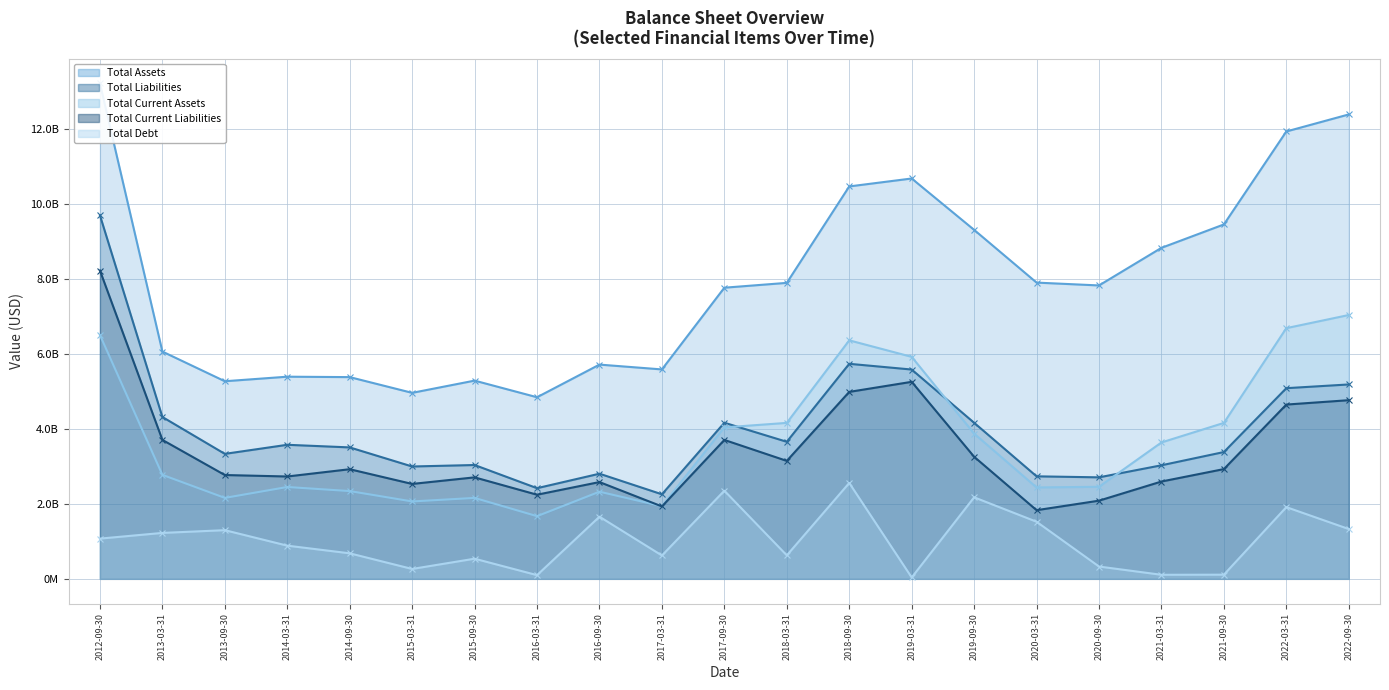

What is the difference between the second highest and second lowest values in the Total Assets series?

7425815000